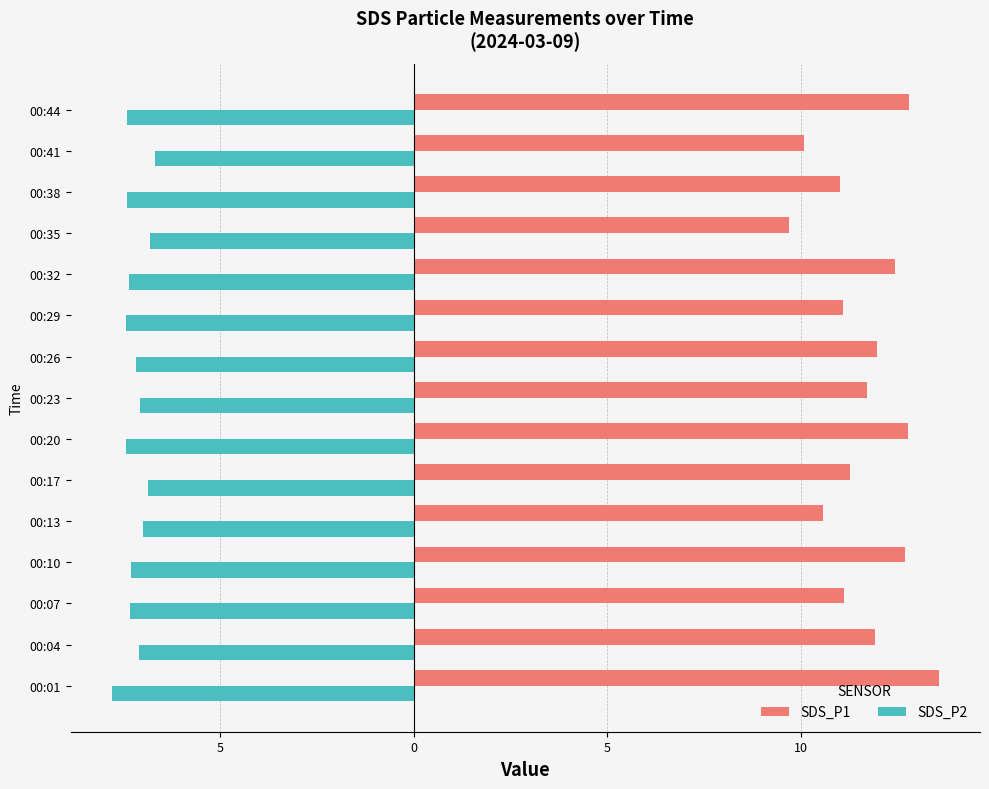

Rank the series by their average value, from lowest to highest.

SDS_P2, SDS_P1